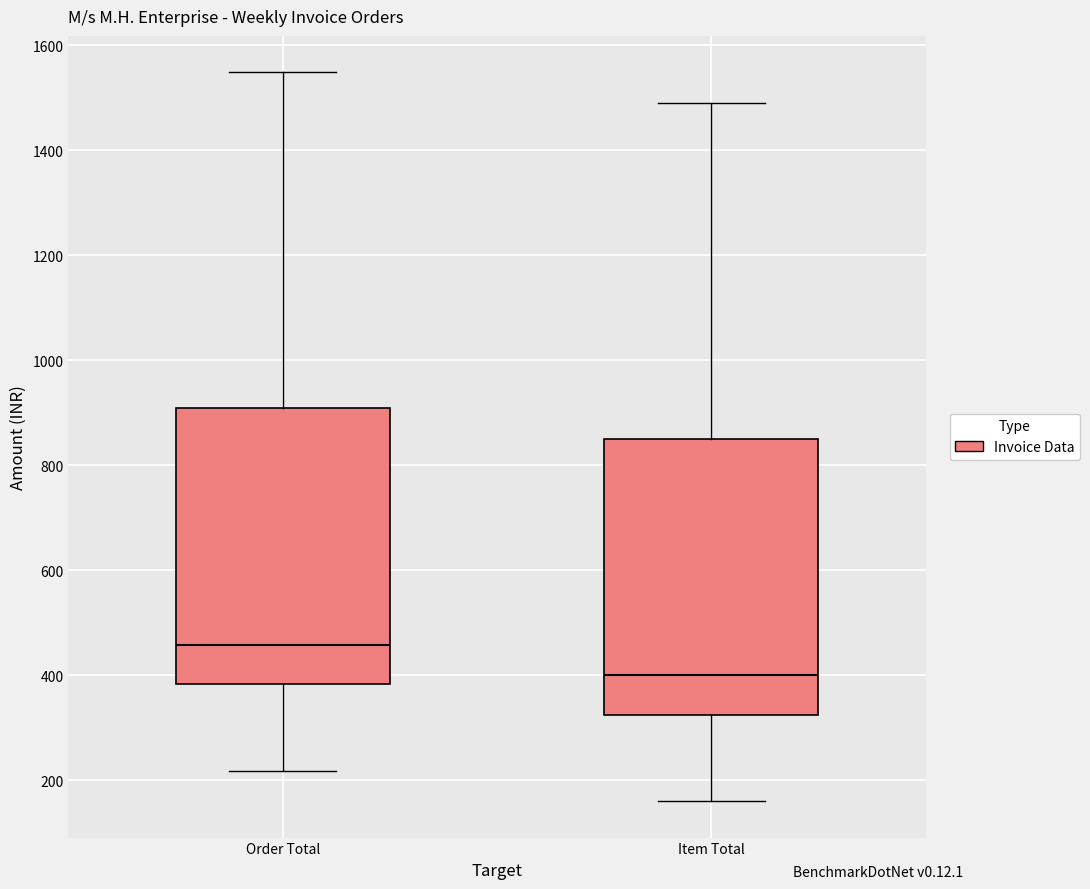

Reading left to right, read every box against the y-axis: the position of its median line, the range the box covers, and the ends of its whiskers. The values are not printed on the chart, so give them approximately, as read against the axis.

Order Total: median 460, box 380 to 900, whiskers 220 to 1540
Item Total: median 400, box 320 to 860, whiskers 160 to 1500